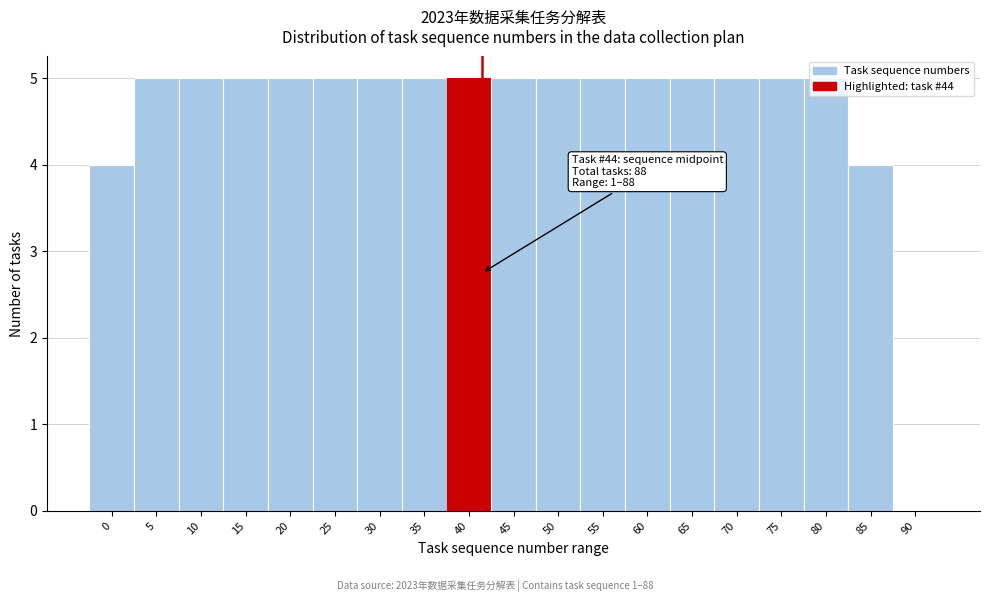

What is the sum of all values?

88